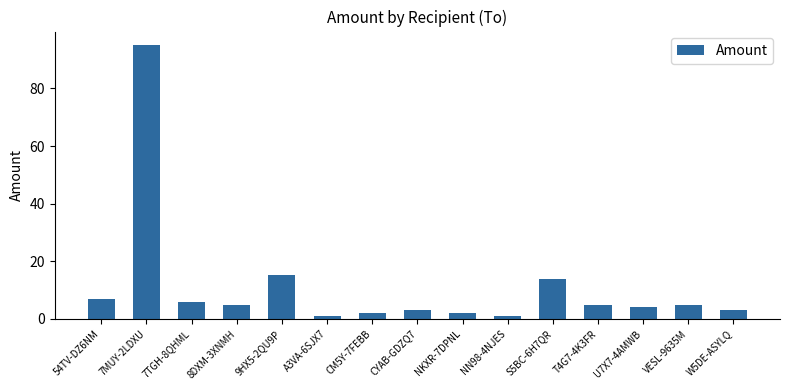

What is the value of the 15th bar from the left?

3.0